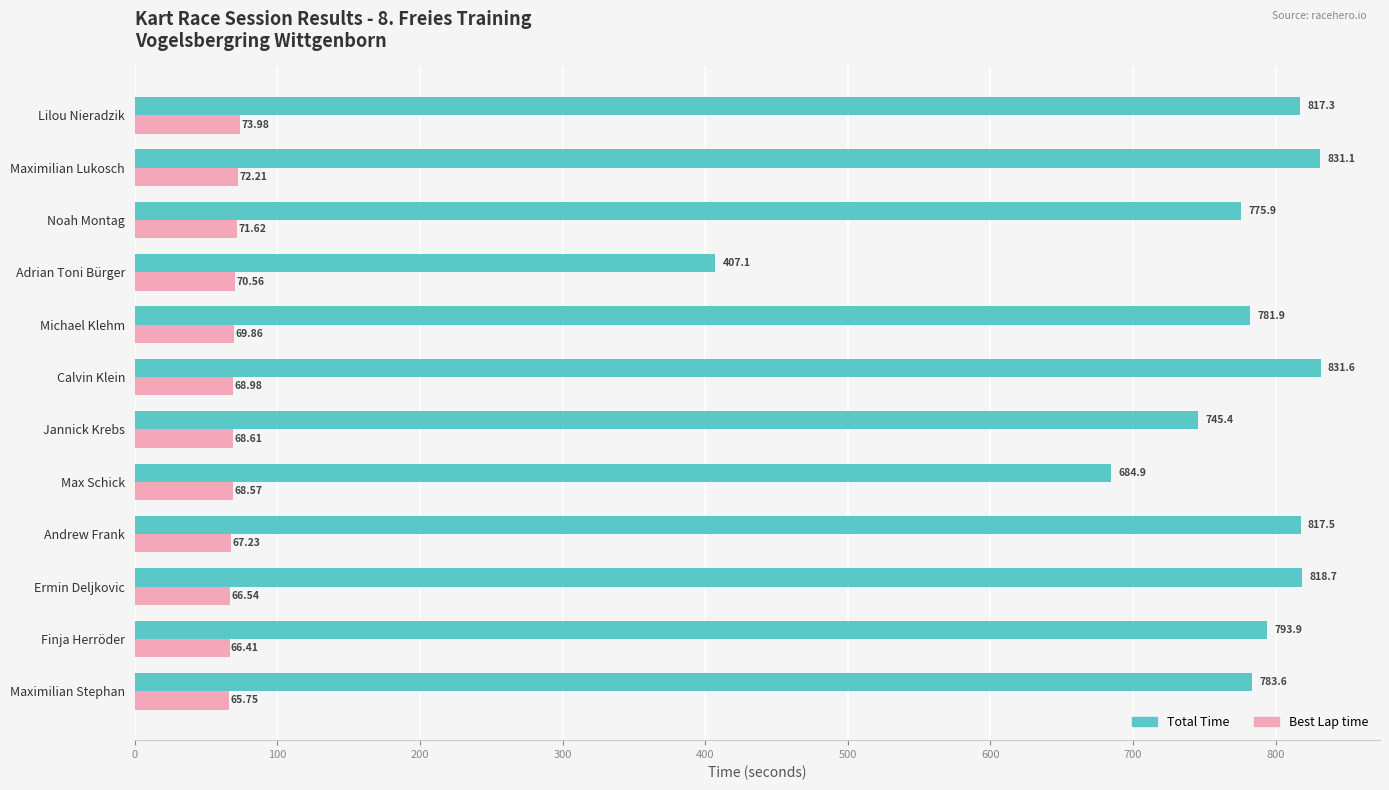

How many values in the Best Lap time series are below 68?

4